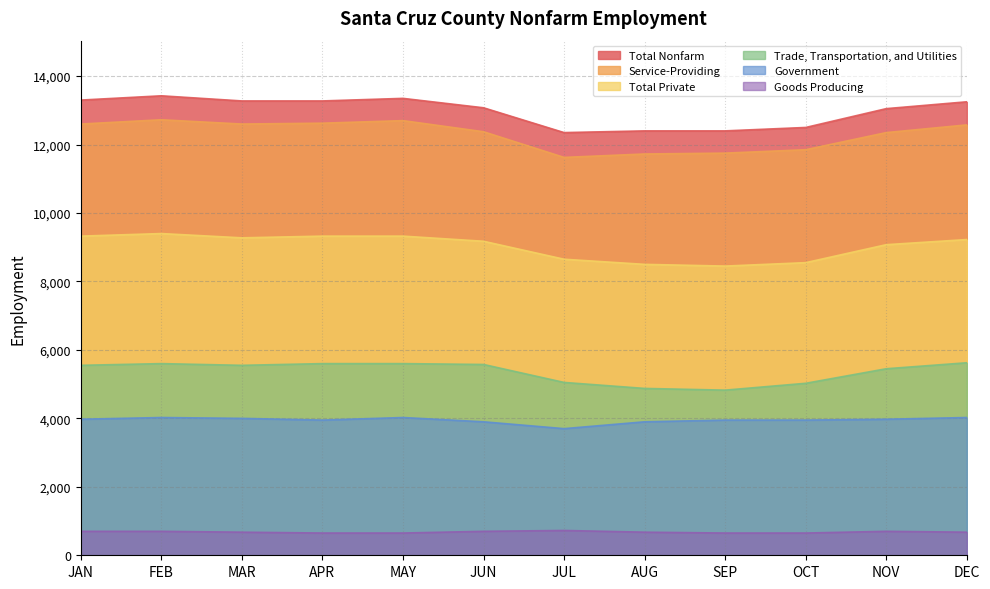

The value of Trade, Transportation, and Utilities at JAN is 5550. True or false?

True